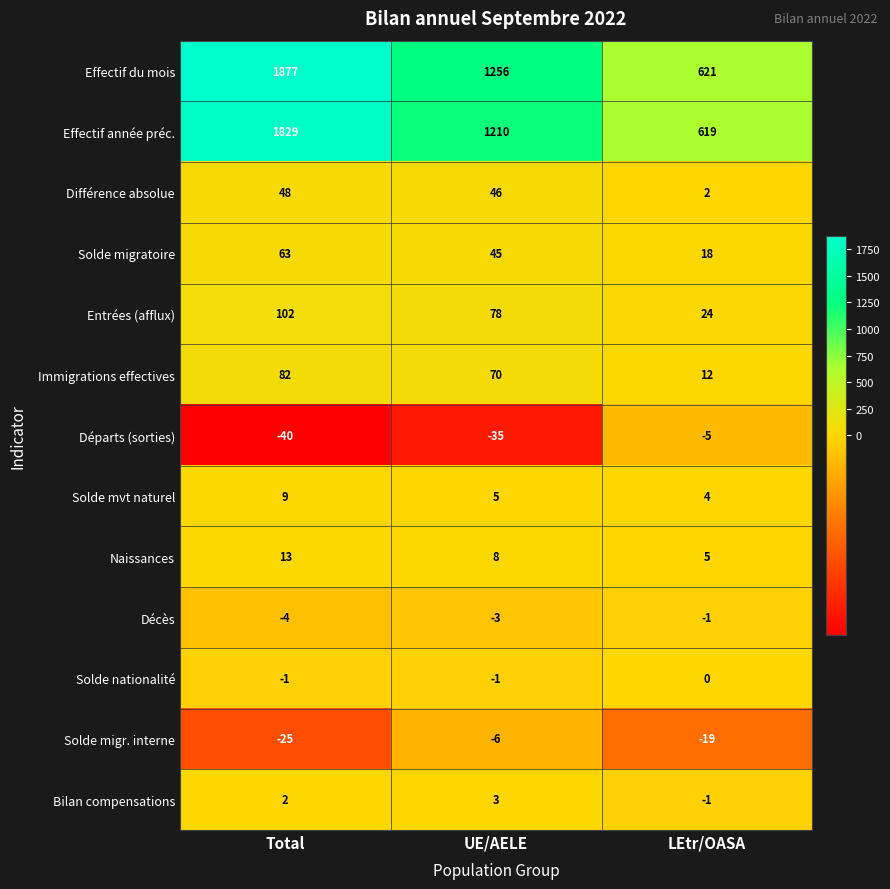

Rank the series by their maximum value, from highest to lowest.

Effectif du mois, Effectif année préc., Entrées (afflux), Immigrations effectives, Solde migratoire, Différence absolue, Naissances, Solde mvt naturel, Bilan compensations, Solde nationalité, Décès, Départs (sorties), Solde migr. interne